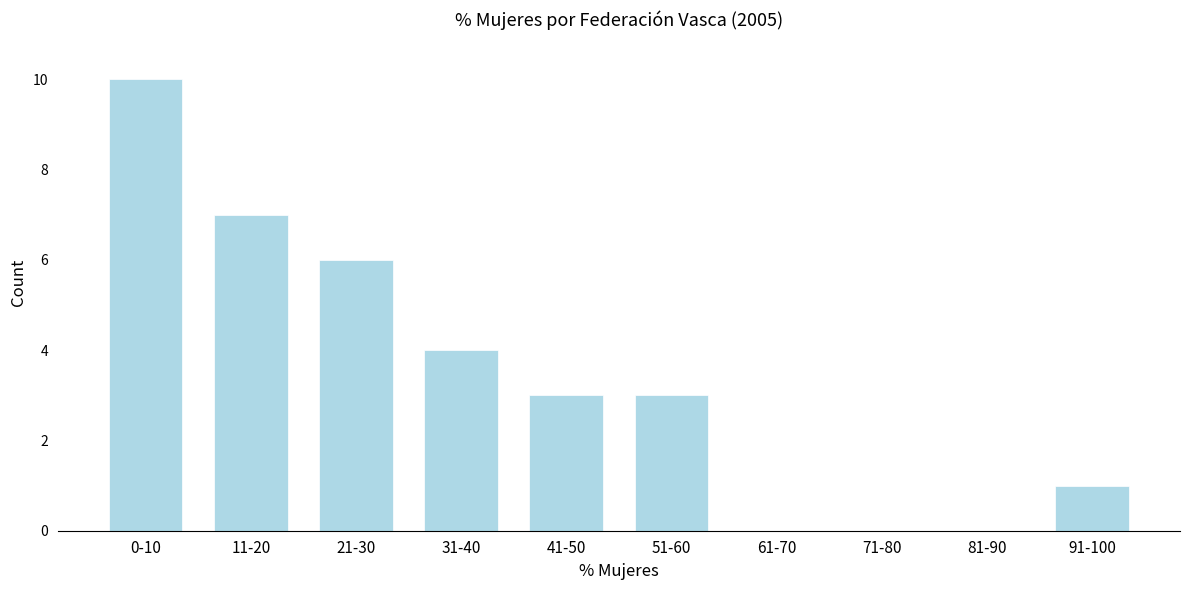

Reading left to right, list all the values displayed in this chart.

0-10=10	11-20=7	21-30=6	31-40=4	41-50=3	51-60=3	61-70=0	71-80=0	81-90=0	91-100=1